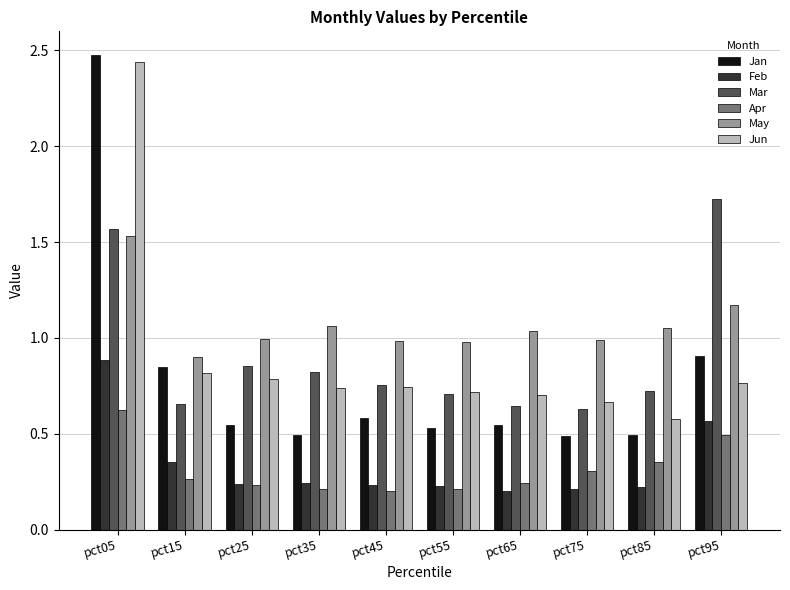

Is the value of Jun at pct55 greater than the value of Apr at pct45?

Yes